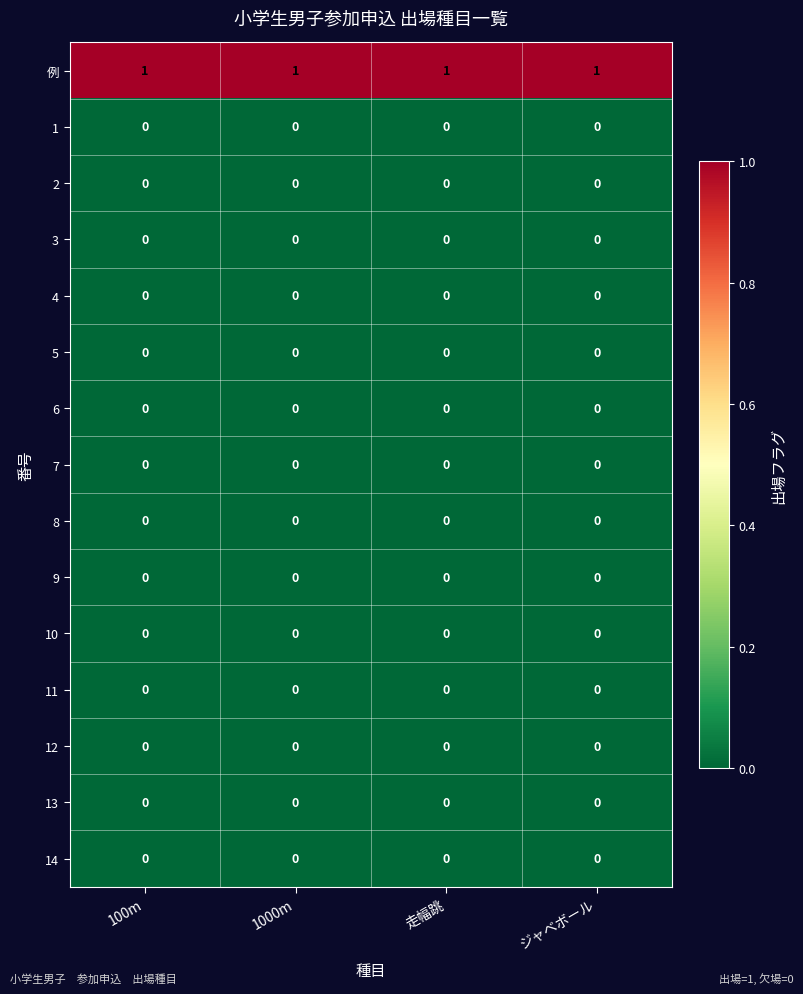

The 例 series shows 1 at 1000m. True or false?

True